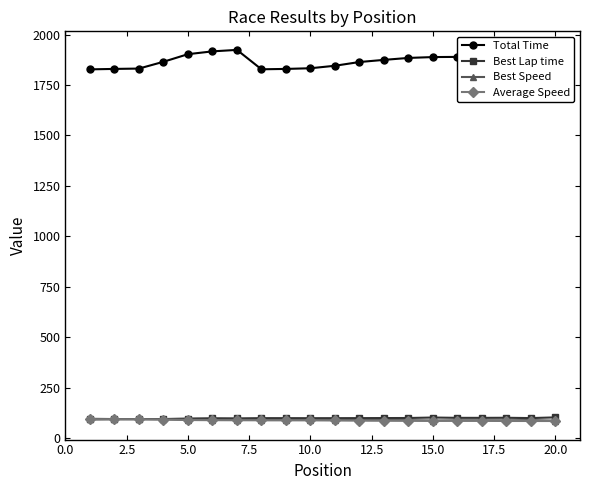

At how many categories does at least one series exceed 1442?

20